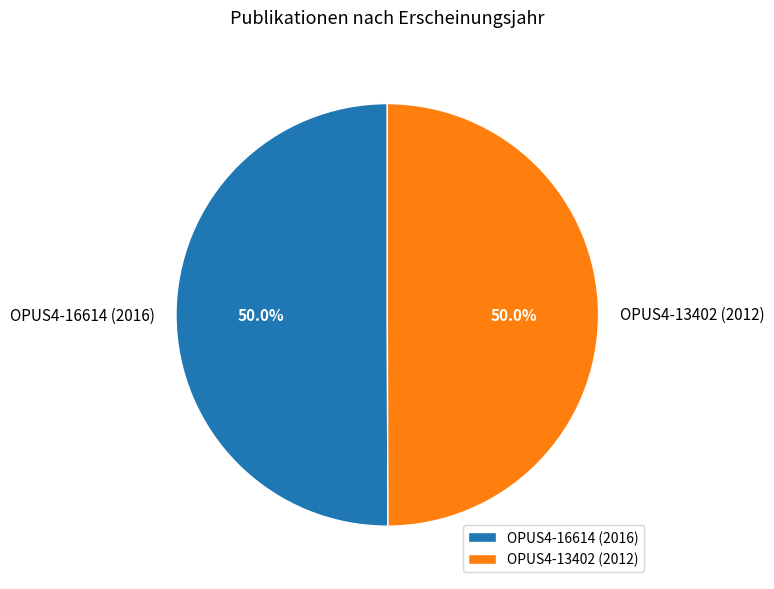

Combined, do OPUS4-13402 (2012) and OPUS4-16614 (2016) account for over 50%?

Yes